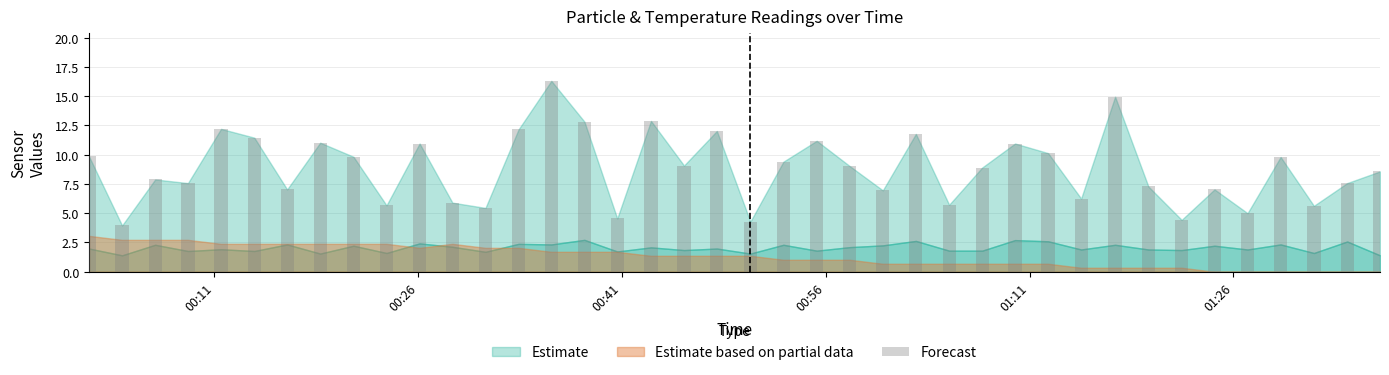

What is the sum of all values?

353.3